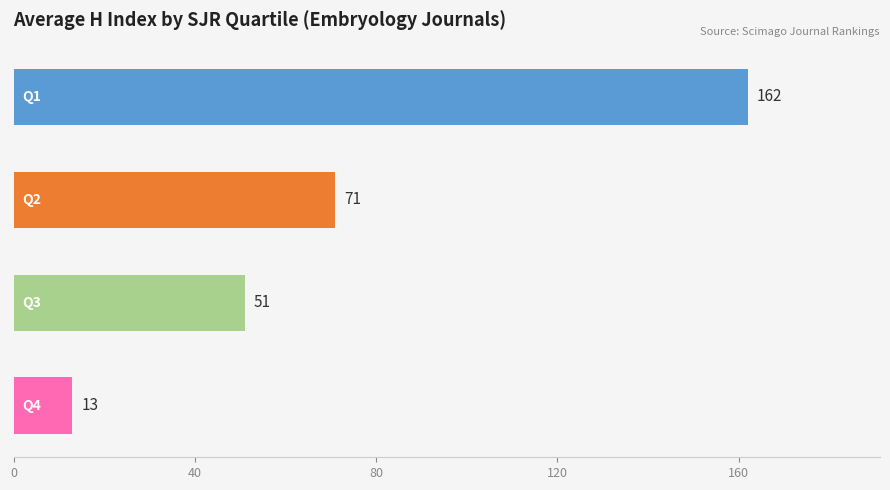

Count the values in the range 51 to 162.

3